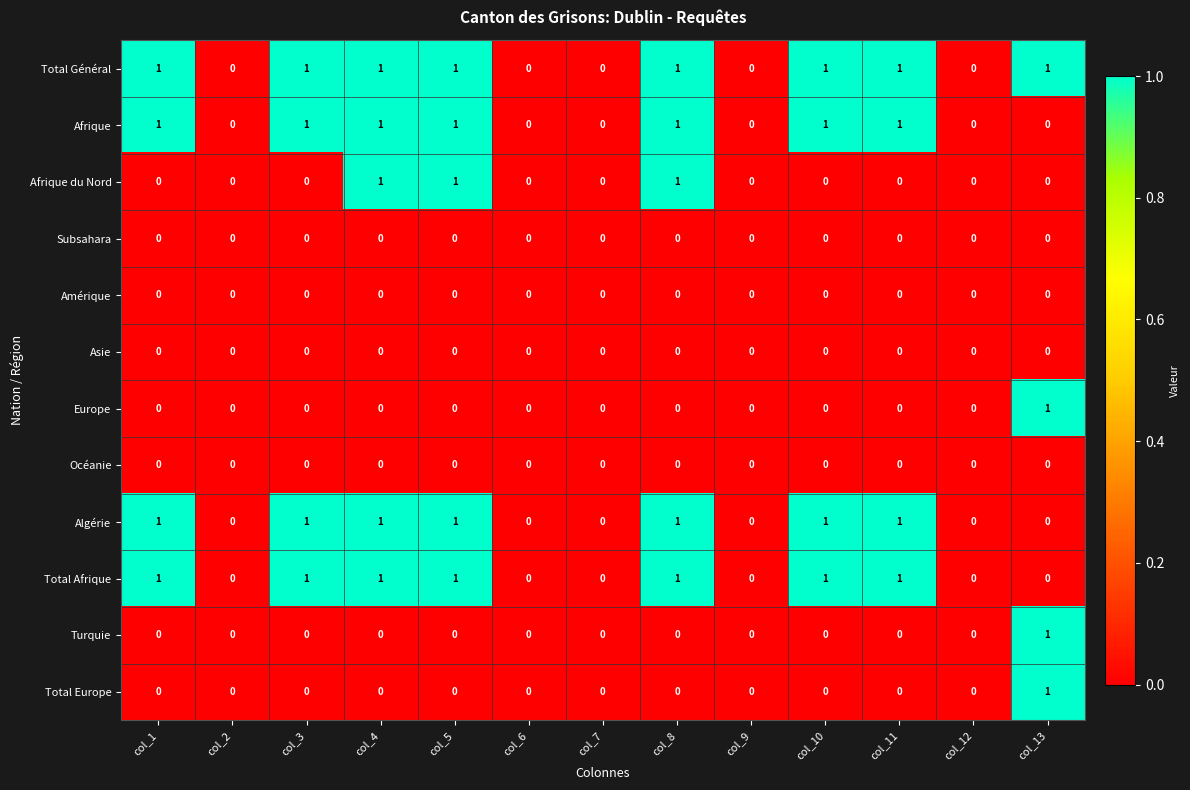

Count the Total Général values in the range 0 to 1.

13